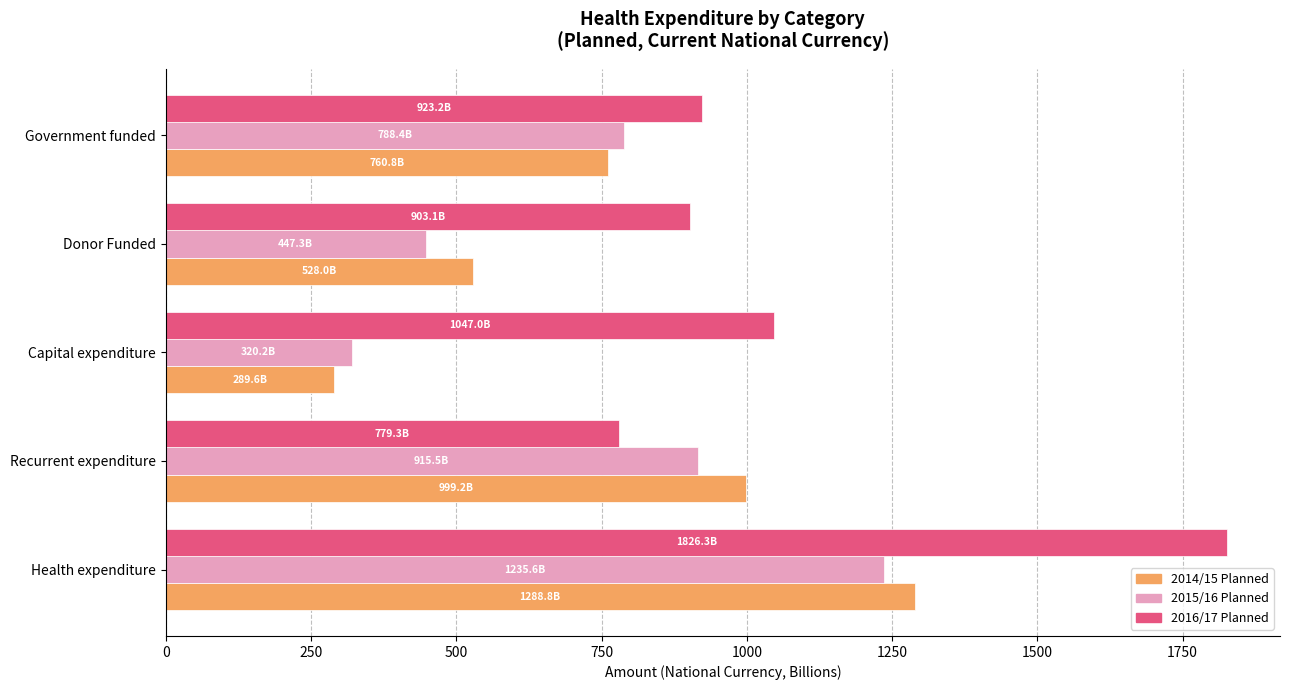

What is the difference between the maximum and second lowest values in the 2015/16 Planned series?

788.4